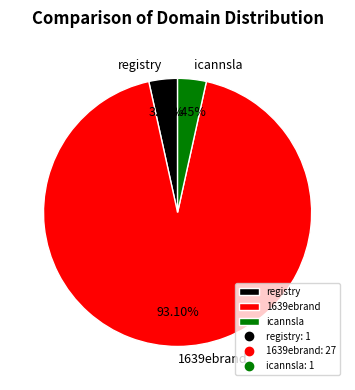

Is the sum of 1639ebrand and registry greater than half?

Yes